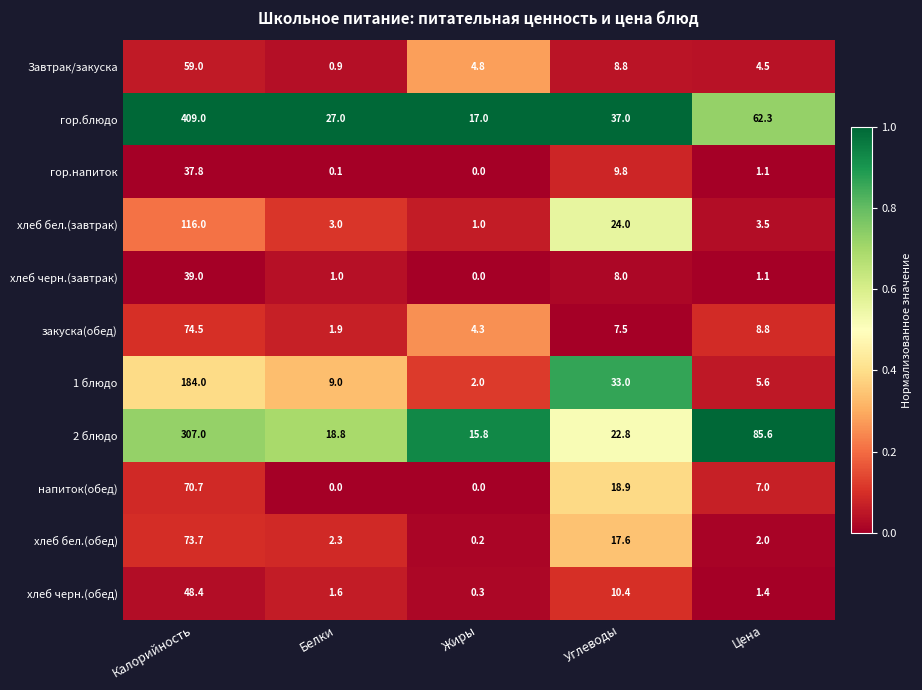

At which label is хлеб бел.(завтрак) closest to 58?

Углеводы